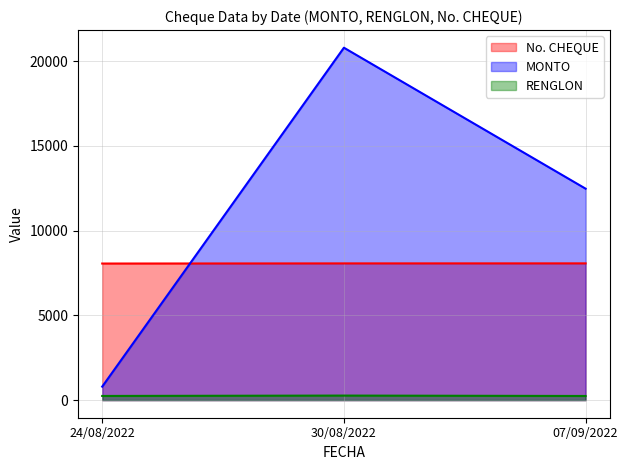

Rank the series by their maximum value, from highest to lowest.

MONTO, No. CHEQUE, RENGLON